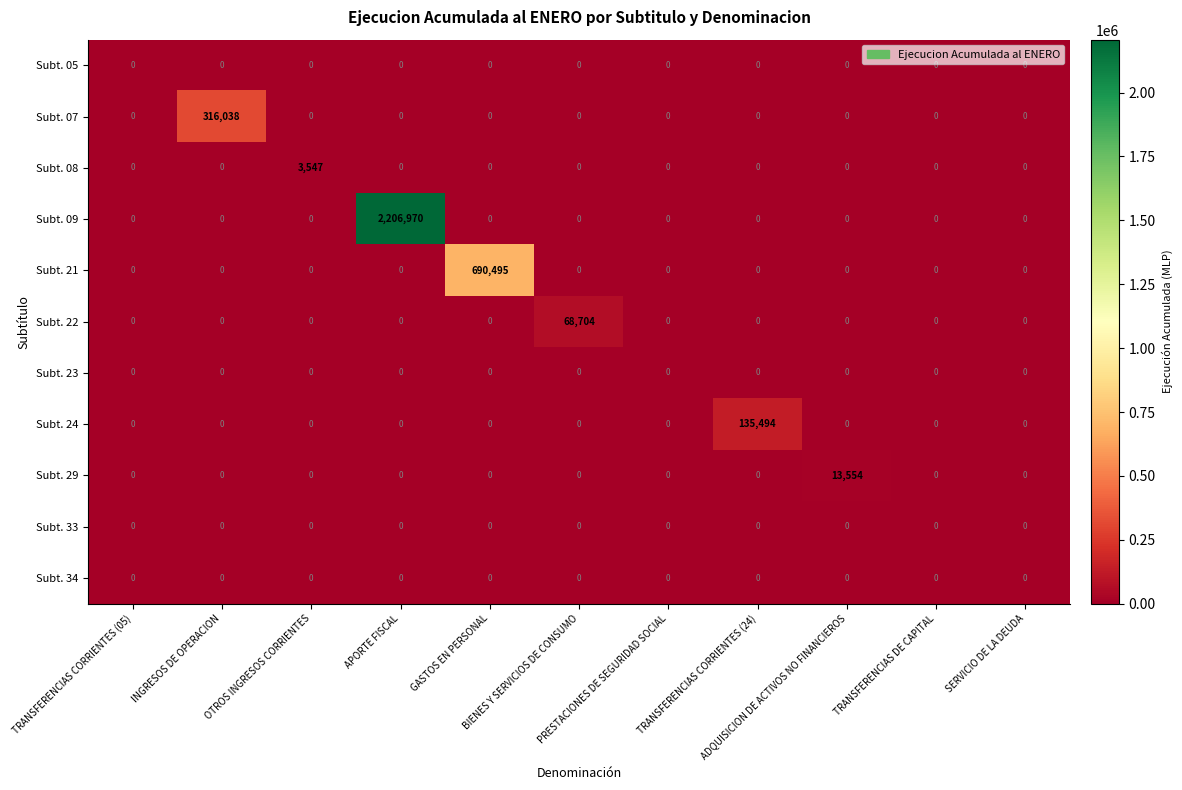

Which category has the highest value across all series?

APORTE FISCAL